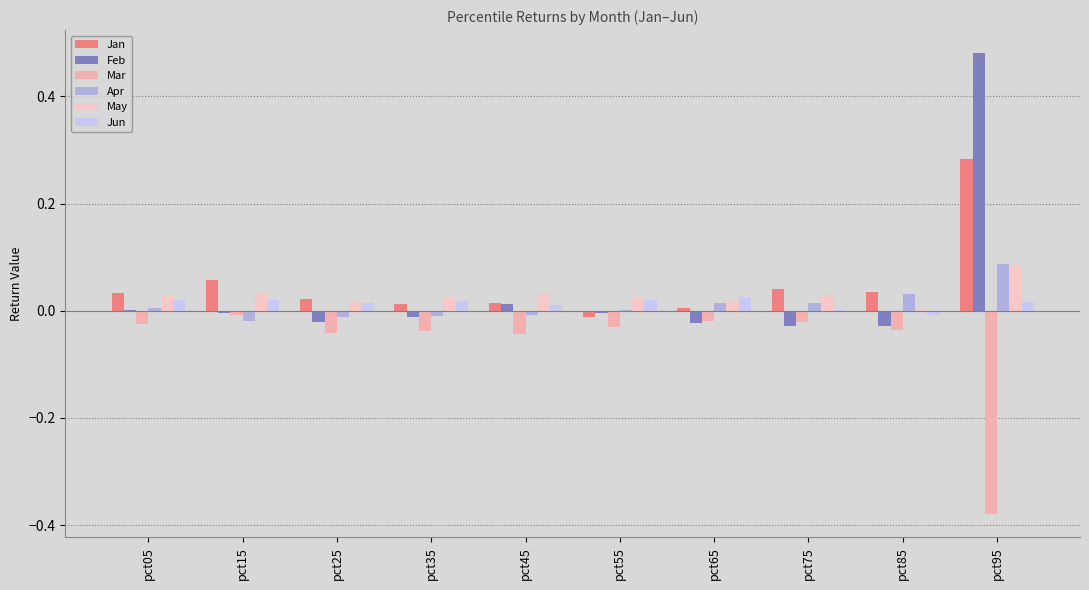

True or false: Jun has a value of 0.0 at pct65.

False